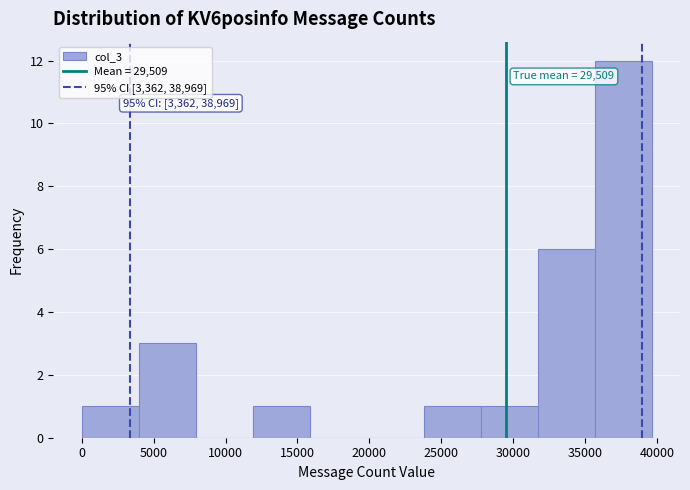

Over which range of the x-axis is the bar tallest?

35500 to 39500